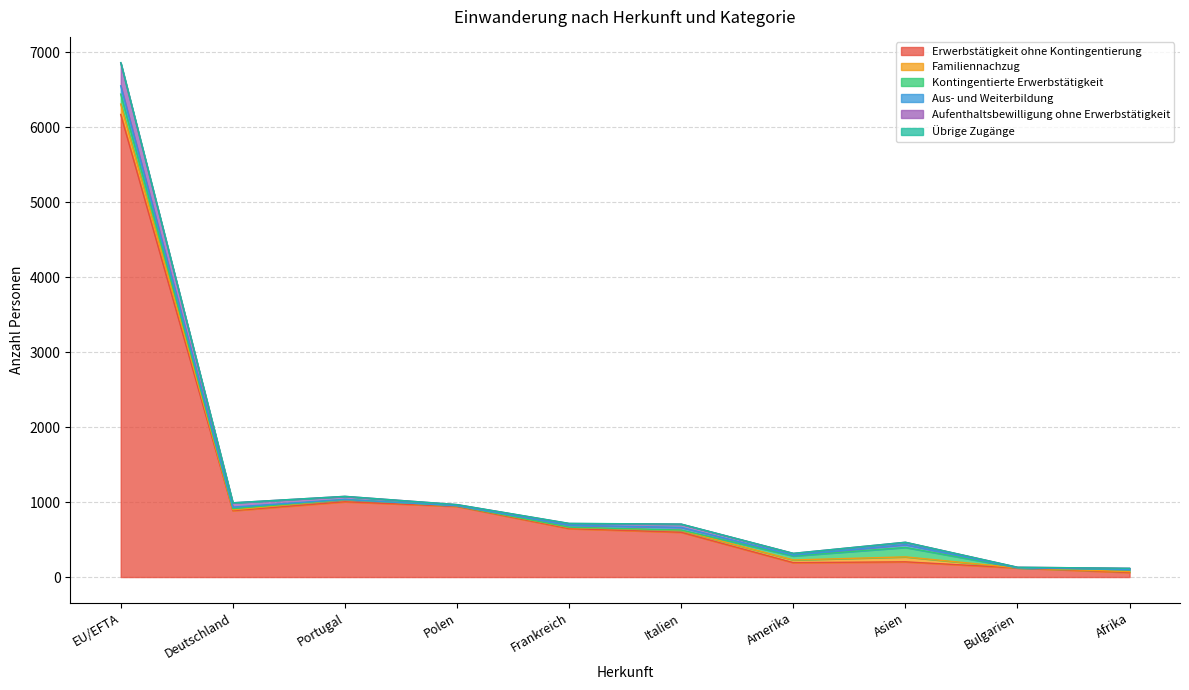

List the labels in order of Erwerbstätigkeit ohne Kontingentierung value, largest first.

EU/EFTA, Portugal, Polen, Deutschland, Frankreich, Italien, Asien, Amerika, Bulgarien, Afrika